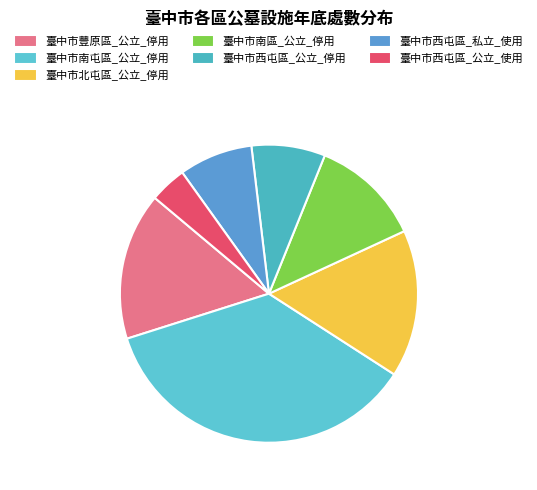

Between 臺中市西屯區_私立_使用 and 臺中市北屯區_公立_停用, which is larger?

臺中市北屯區_公立_停用